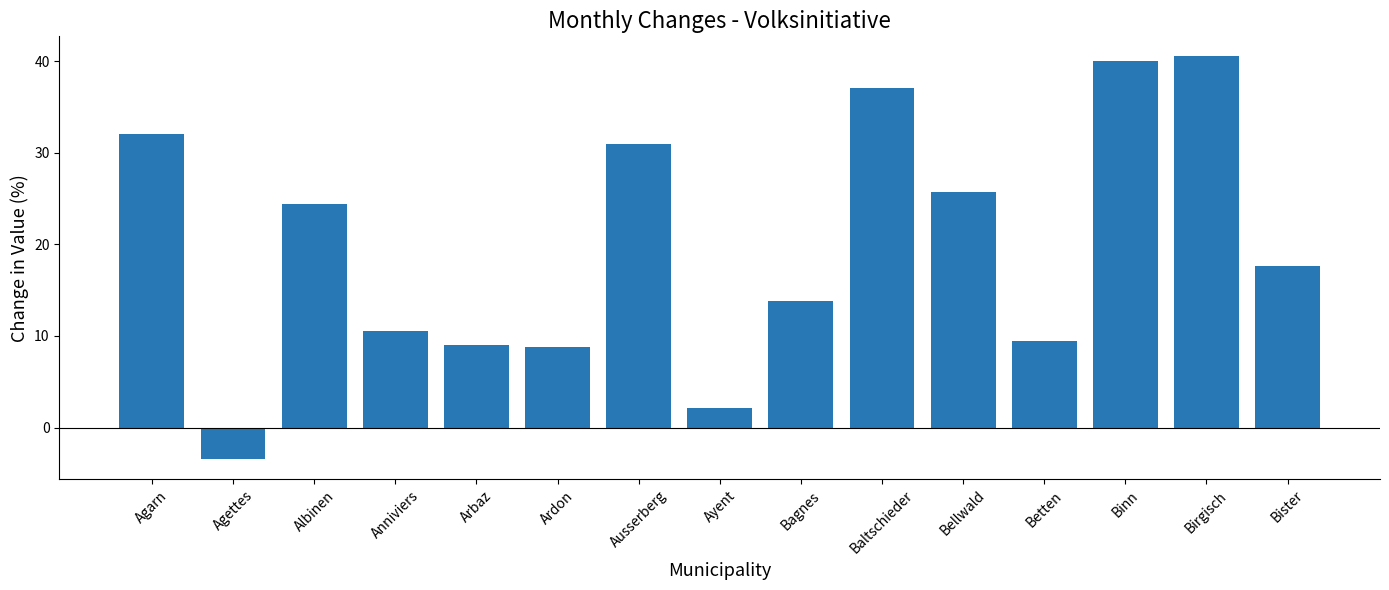

What is the difference between the second highest and minimum values?

43.4